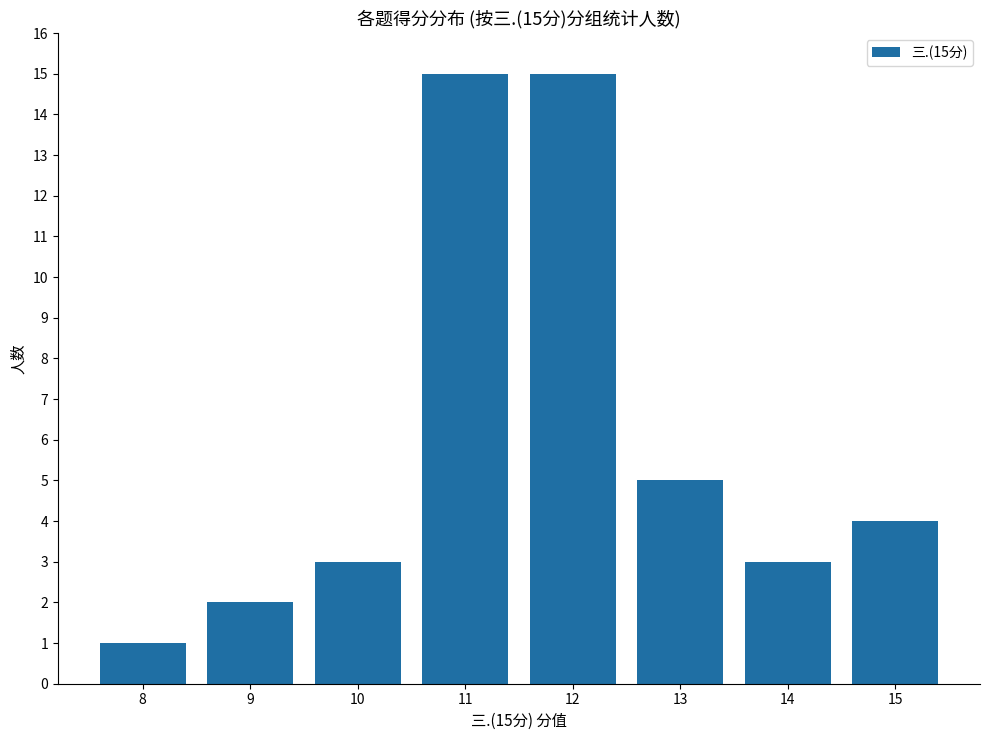

What is the minimum value shown in the chart?

1